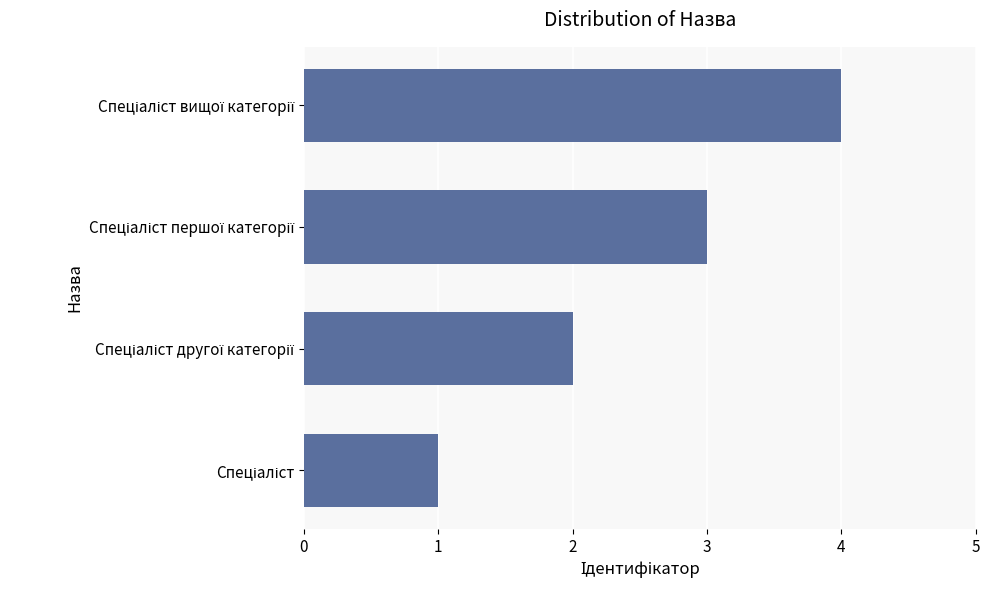

What is the greatest value displayed?

4